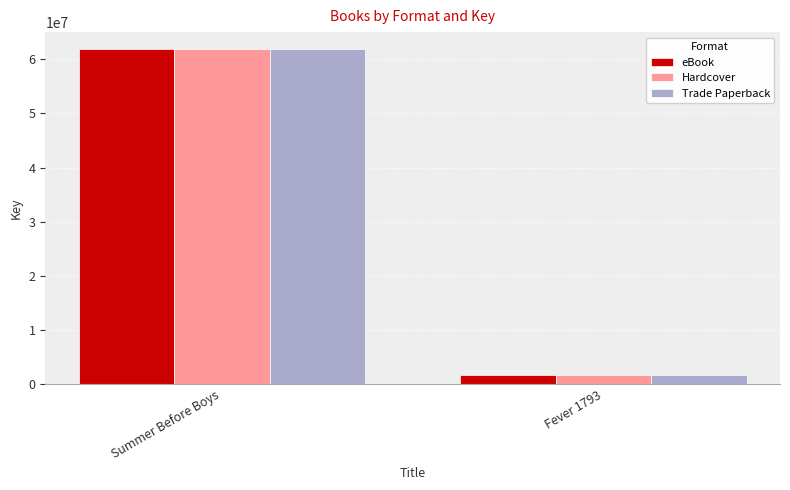

What is the smallest value displayed?

1791910